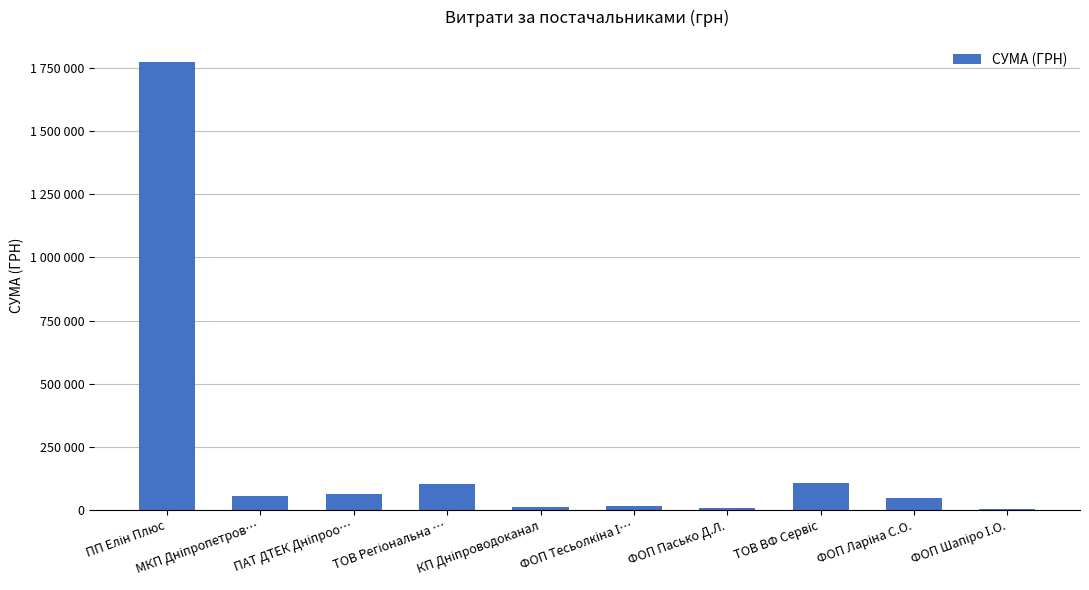

What is the minimum value shown in the chart?

1645.3